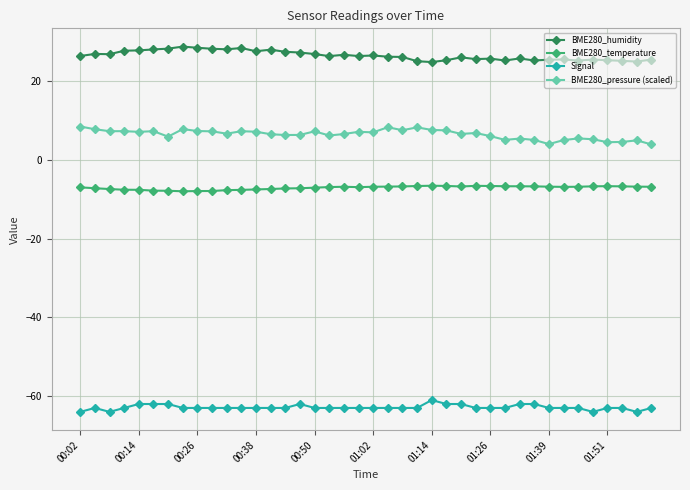

What is the value of the BME280_humidity point at the 40th from the left?

25.5